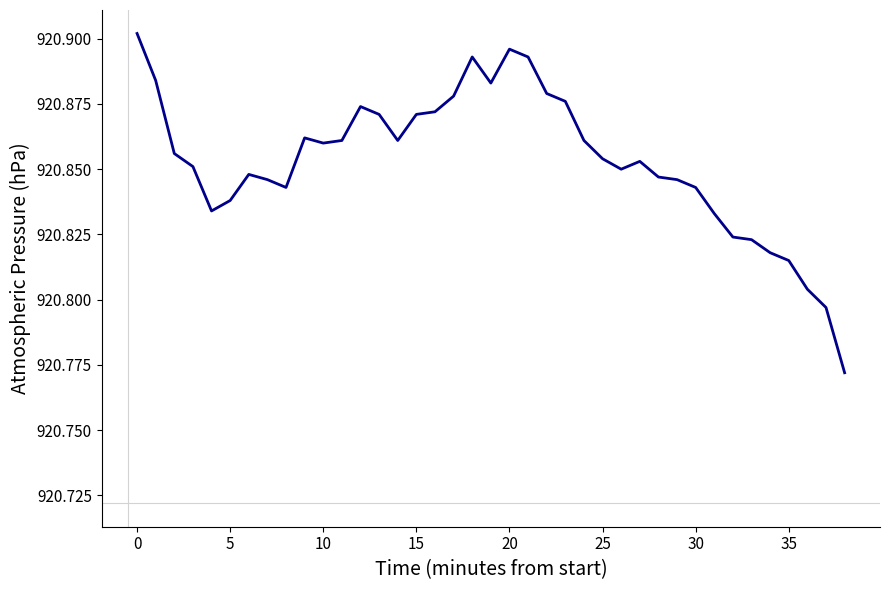

What is the label of the 13th point from the left?

12